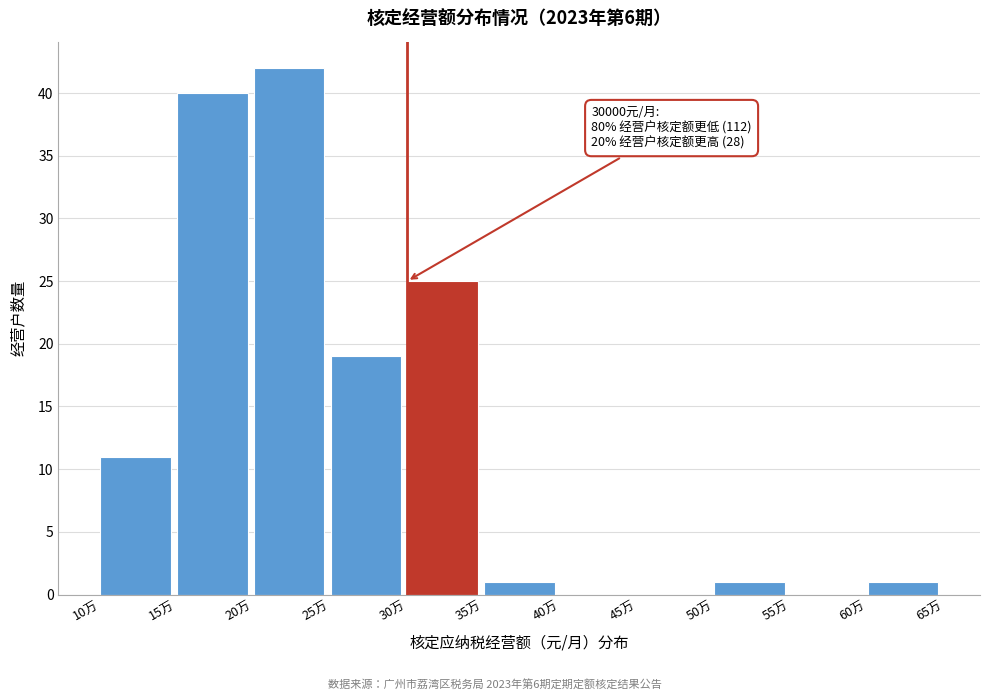

Reading left to right, extract all data points from this chart.

10万=11	15万=40	20万=42	25万=19	30万=25	35万=1	40万=0	45万=0	50万=1	55万=0	60万=1